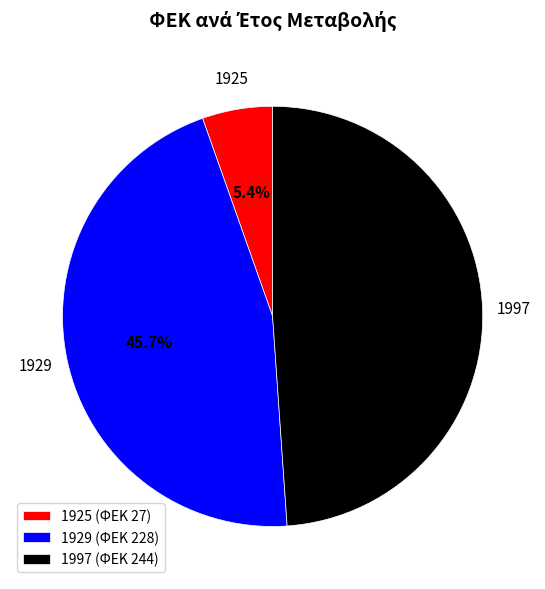

Combined, what portion of the pie is 1925 and 1929?

51.1%